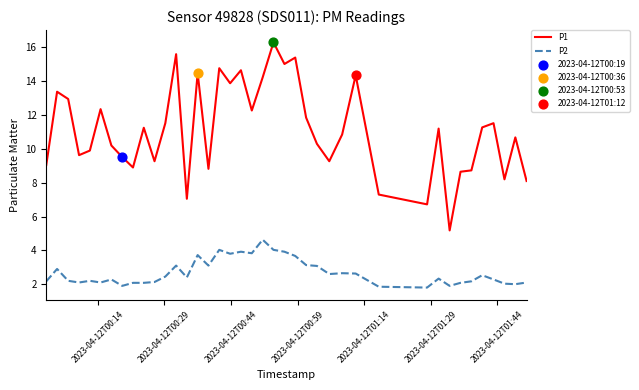

Rank the series by their maximum value, from highest to lowest.

P1, P2